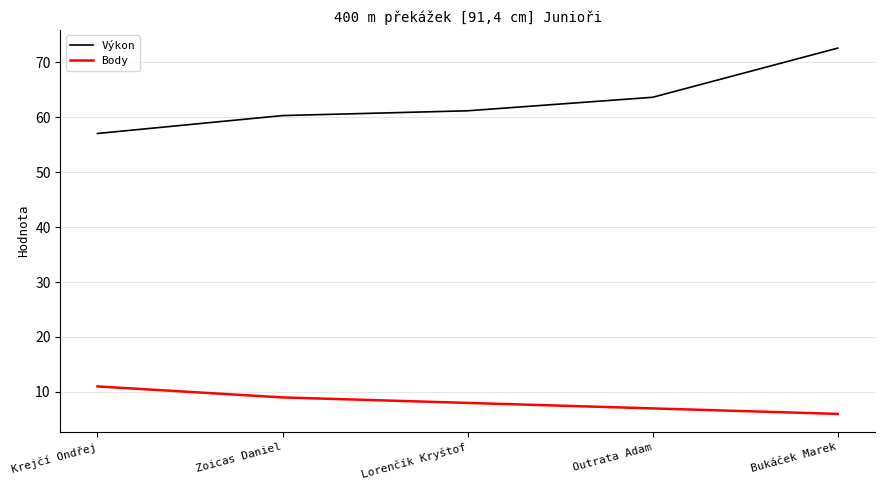

Is it true that Výkon equals 63.6 at Outrata Adam?

True